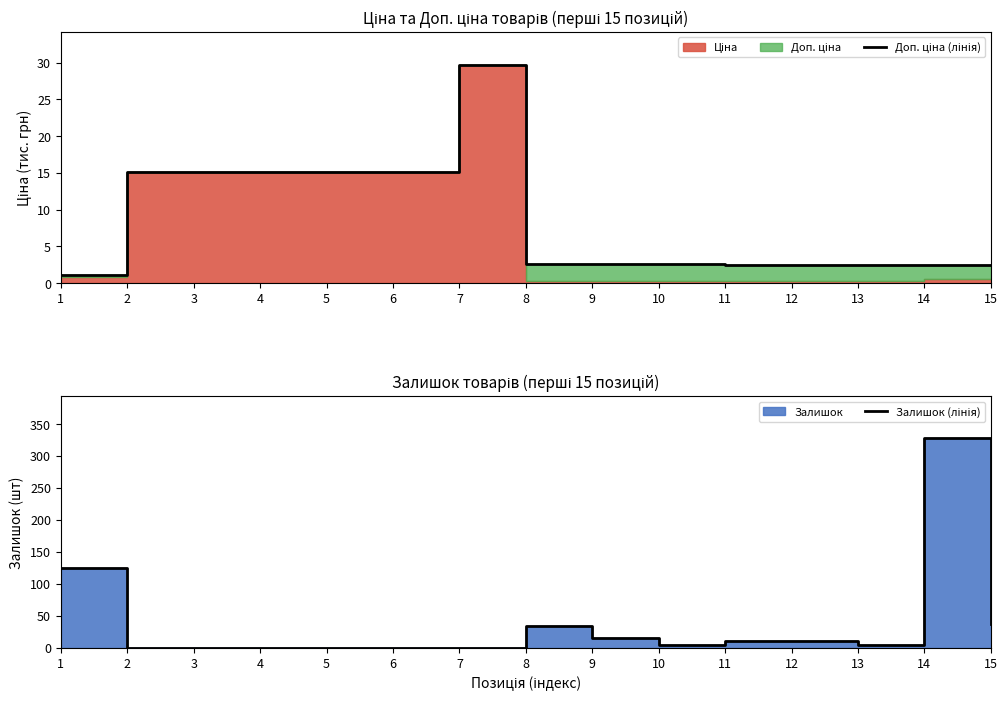

What is the total value across all series at 15?

40.4